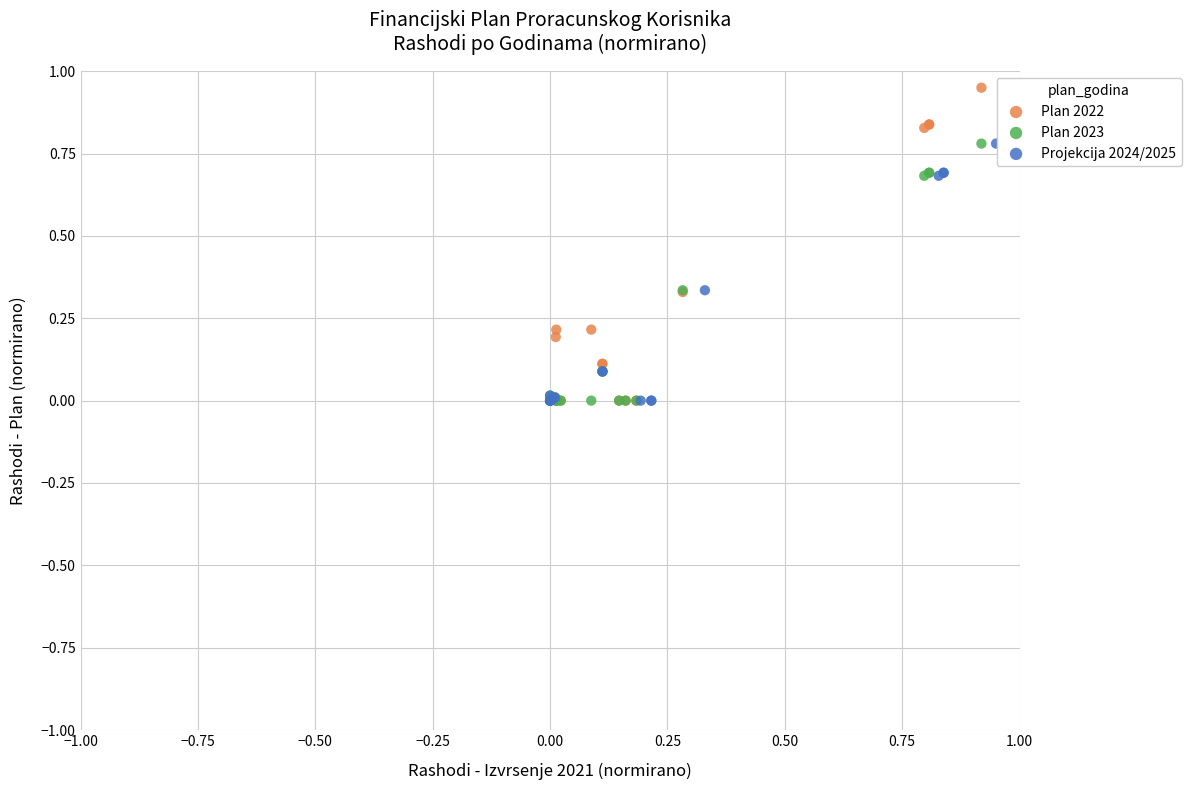

Which series has the largest Y range (max minus min)?

Plan 2022